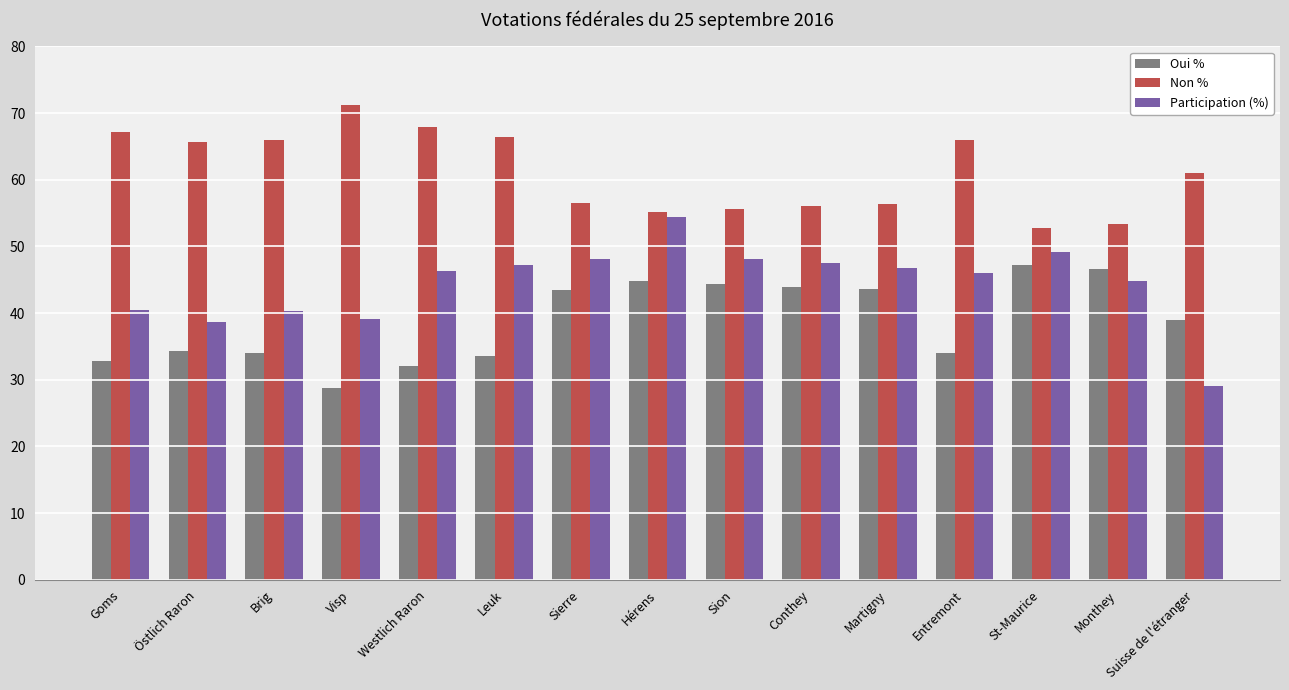

What is the maximum value shown in the chart?

71.2